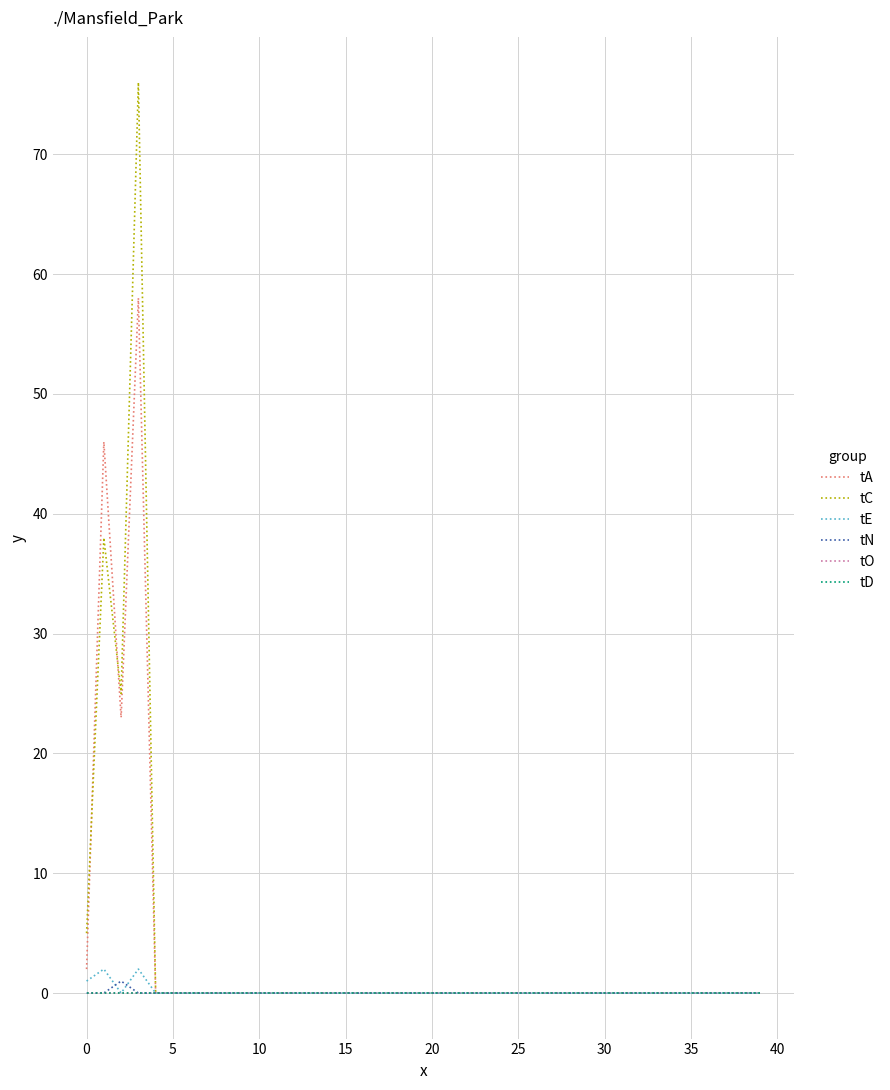

Rank the series by their maximum value, from highest to lowest.

tC, tA, tE, tN, tO, tD